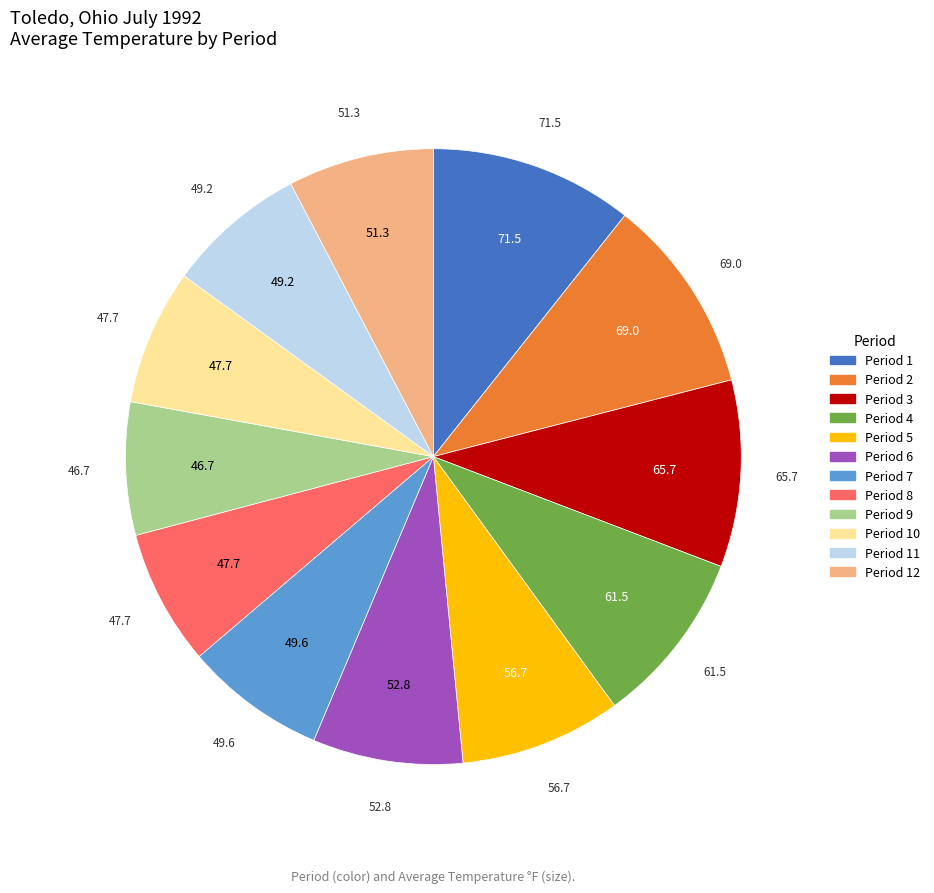

Is there a majority slice in this chart?

No